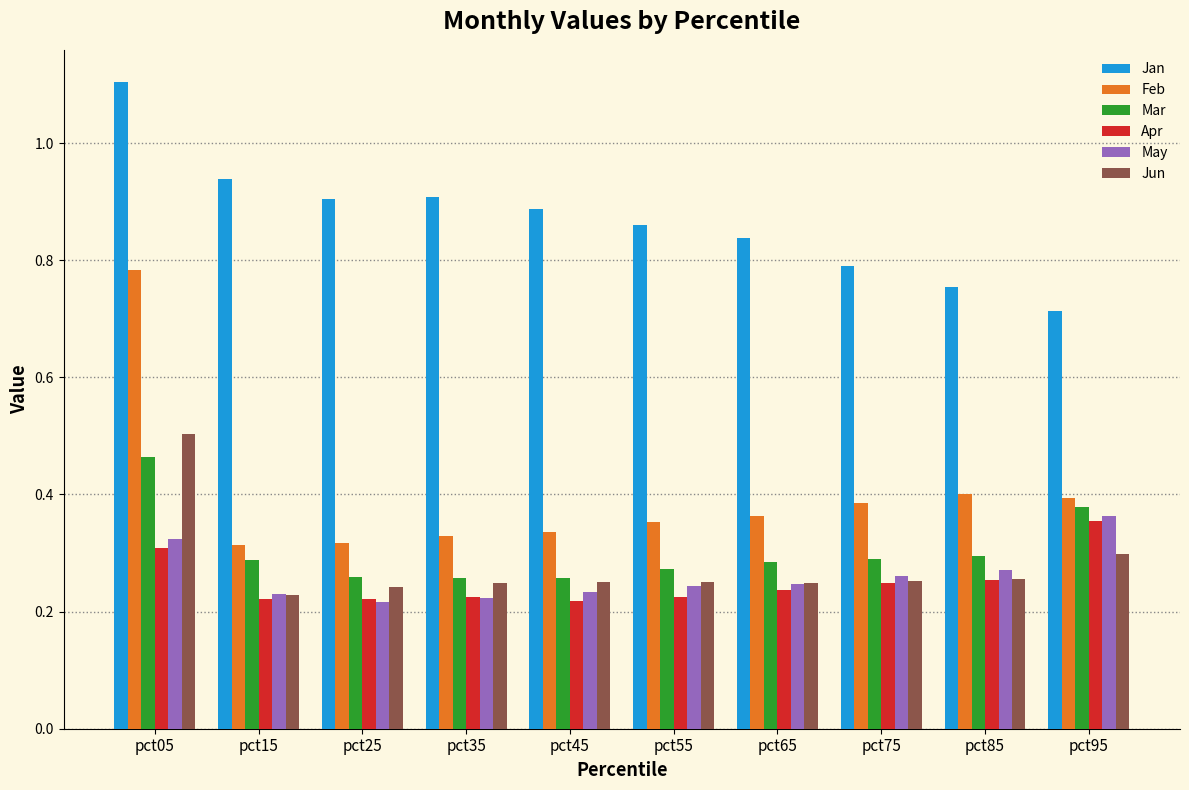

The Apr series shows 0.4 at pct35. True or false?

False